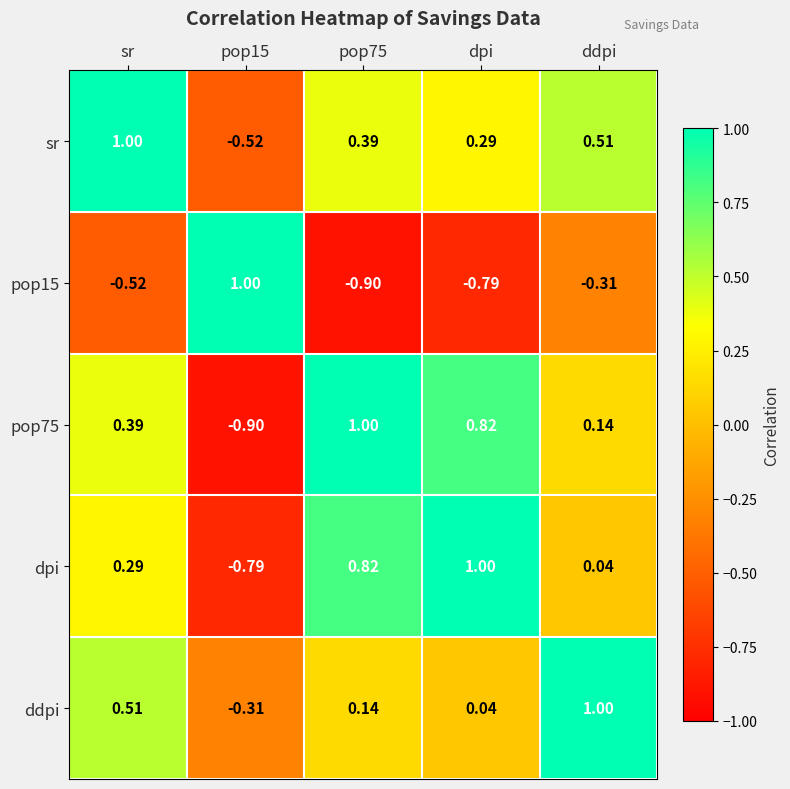

At which label does sr first exceed 0?

sr